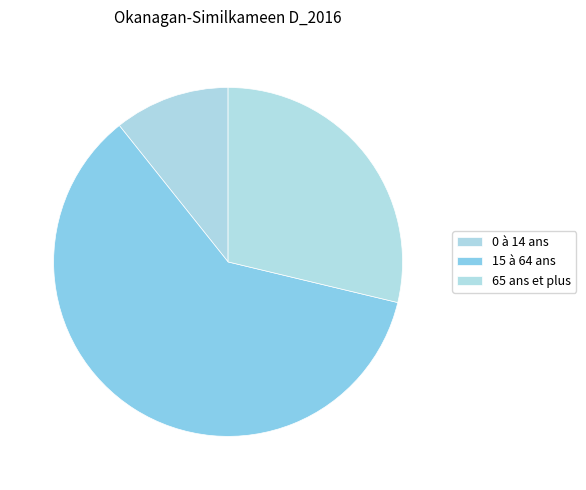

What is the majority slice?

15 à 64 ans